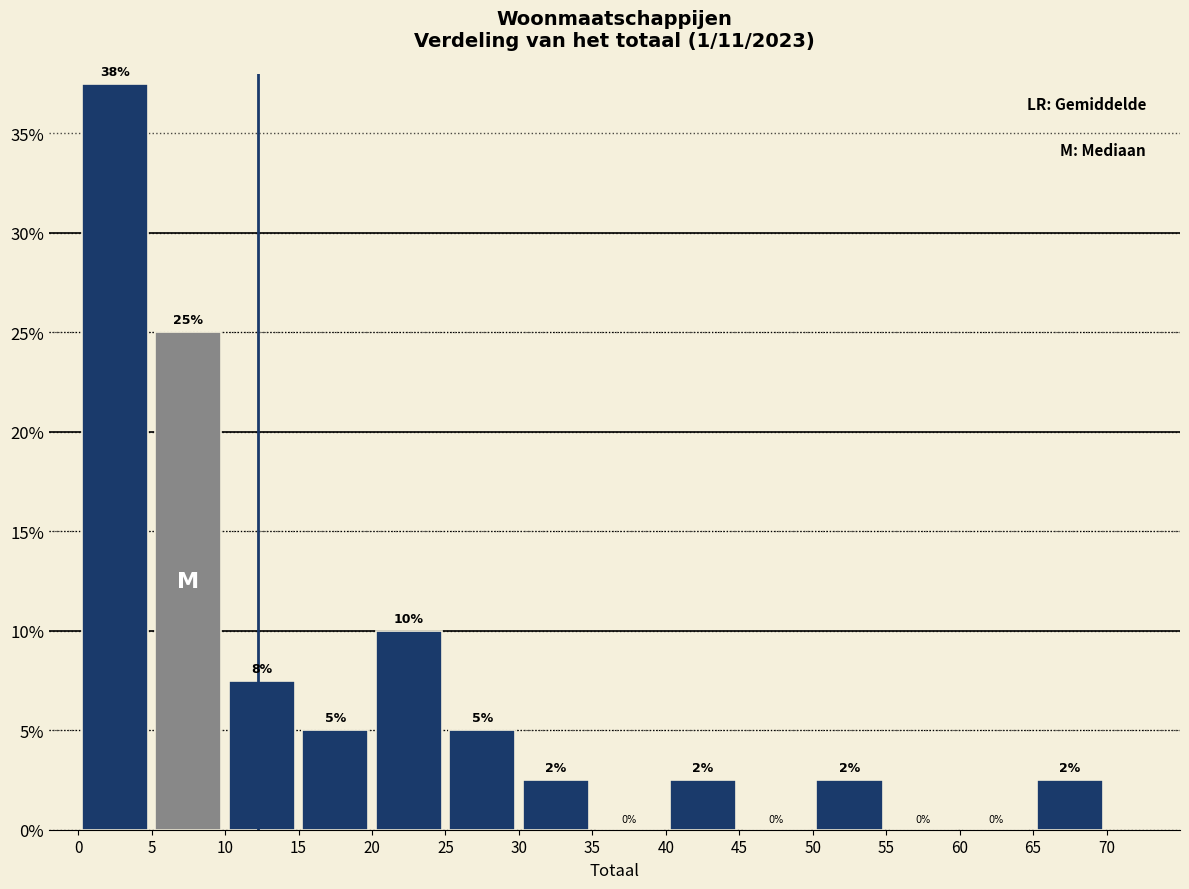

Over which range of the x-axis is the bar tallest?

0 to 5